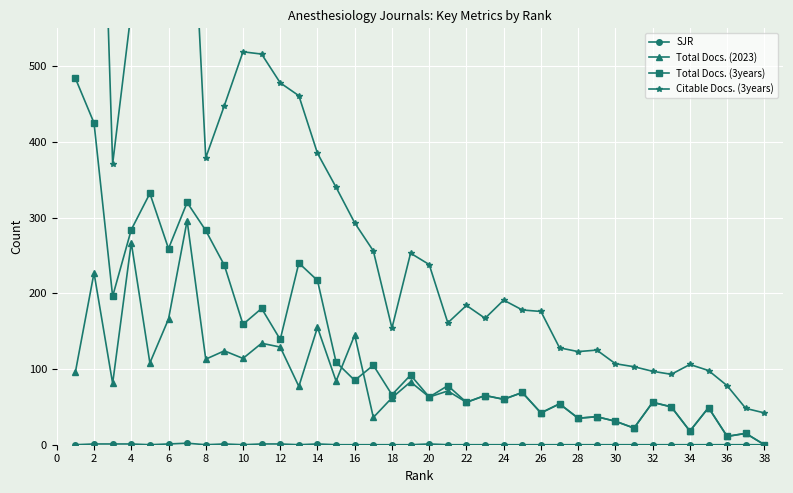

True or false: Total Docs. (3years) has more than 1 points higher than both neighbors.

True